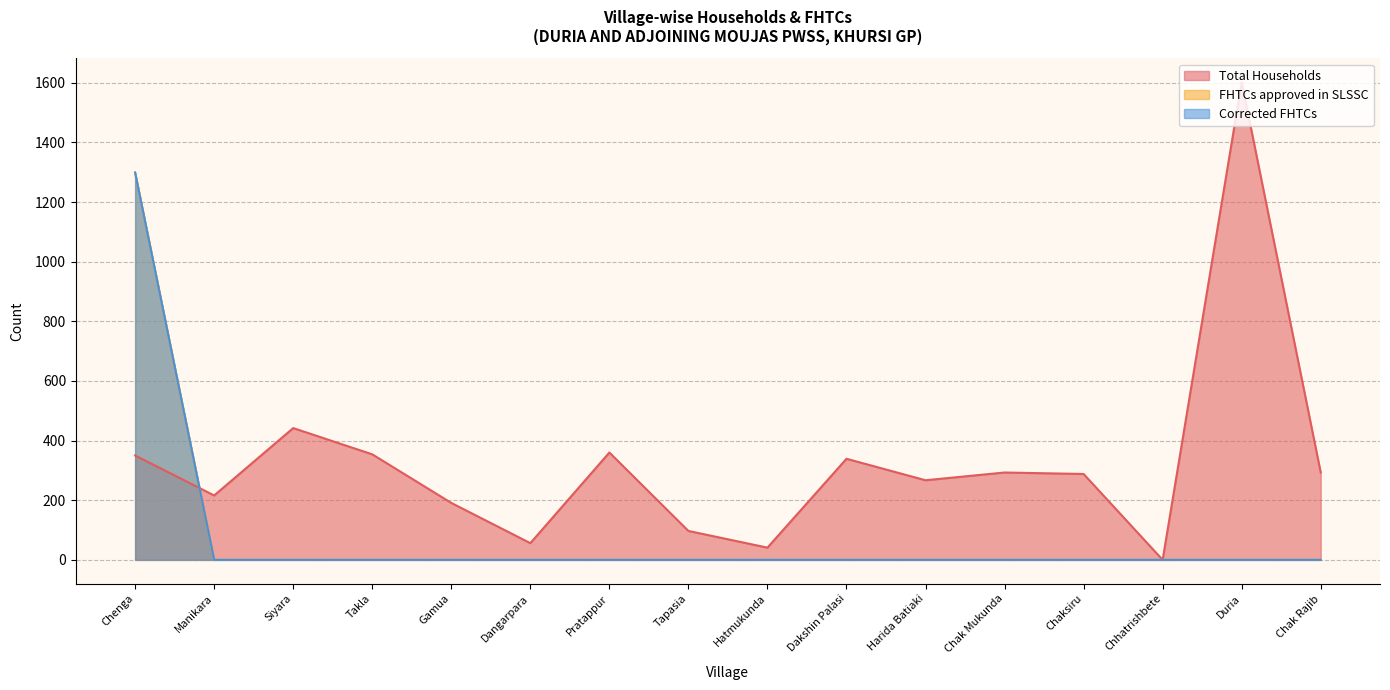

What are all the series names shown in the legend?

Total Households, FHTCs approved in SLSSC, Corrected FHTCs